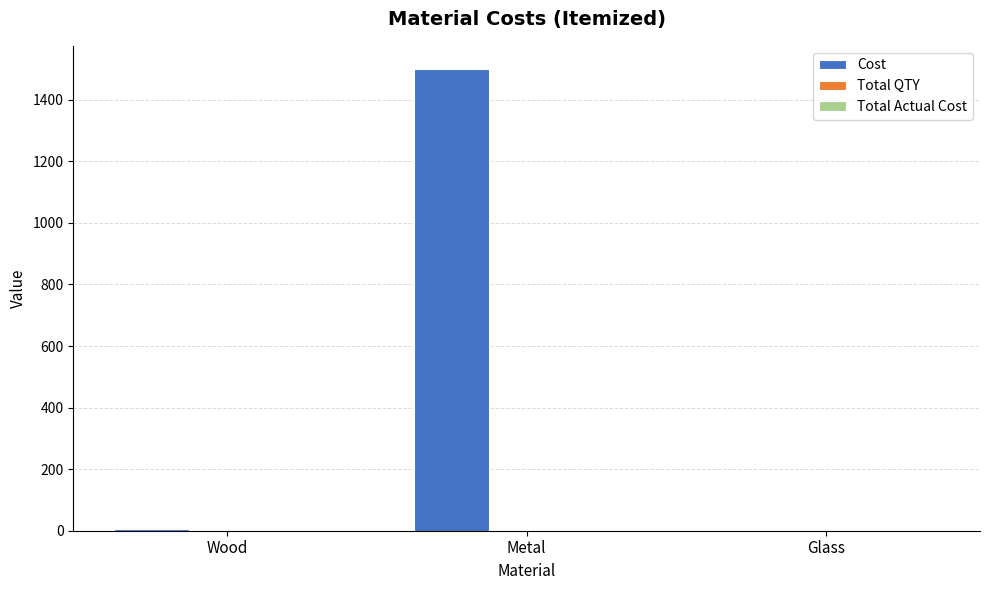

Which label corresponds to the largest value in the chart?

Metal